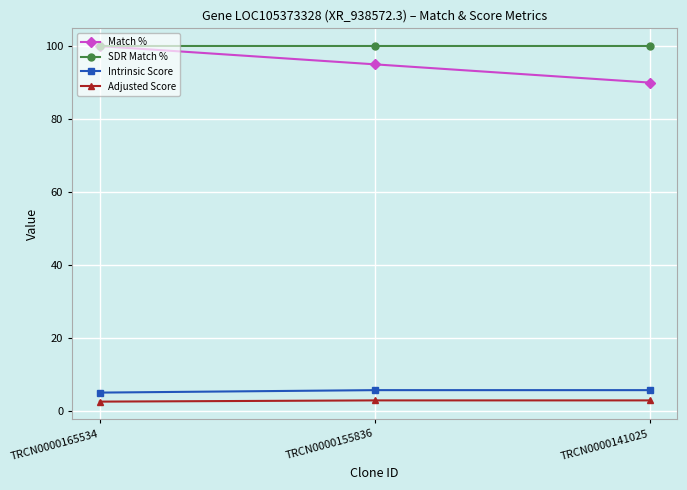

What is the smallest value displayed?

2.5